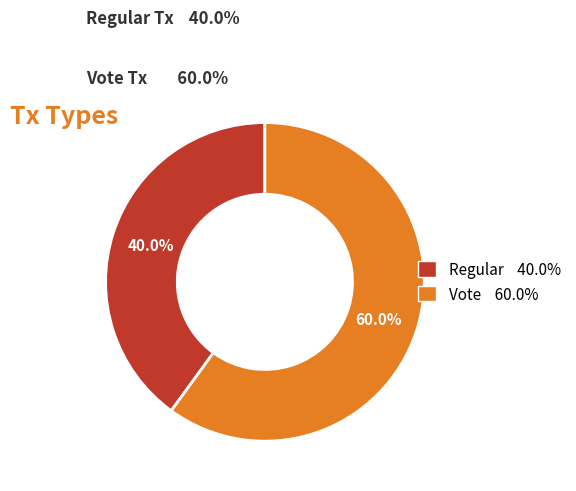

To the nearest percent, what percentage of the pie is Regular?

40%